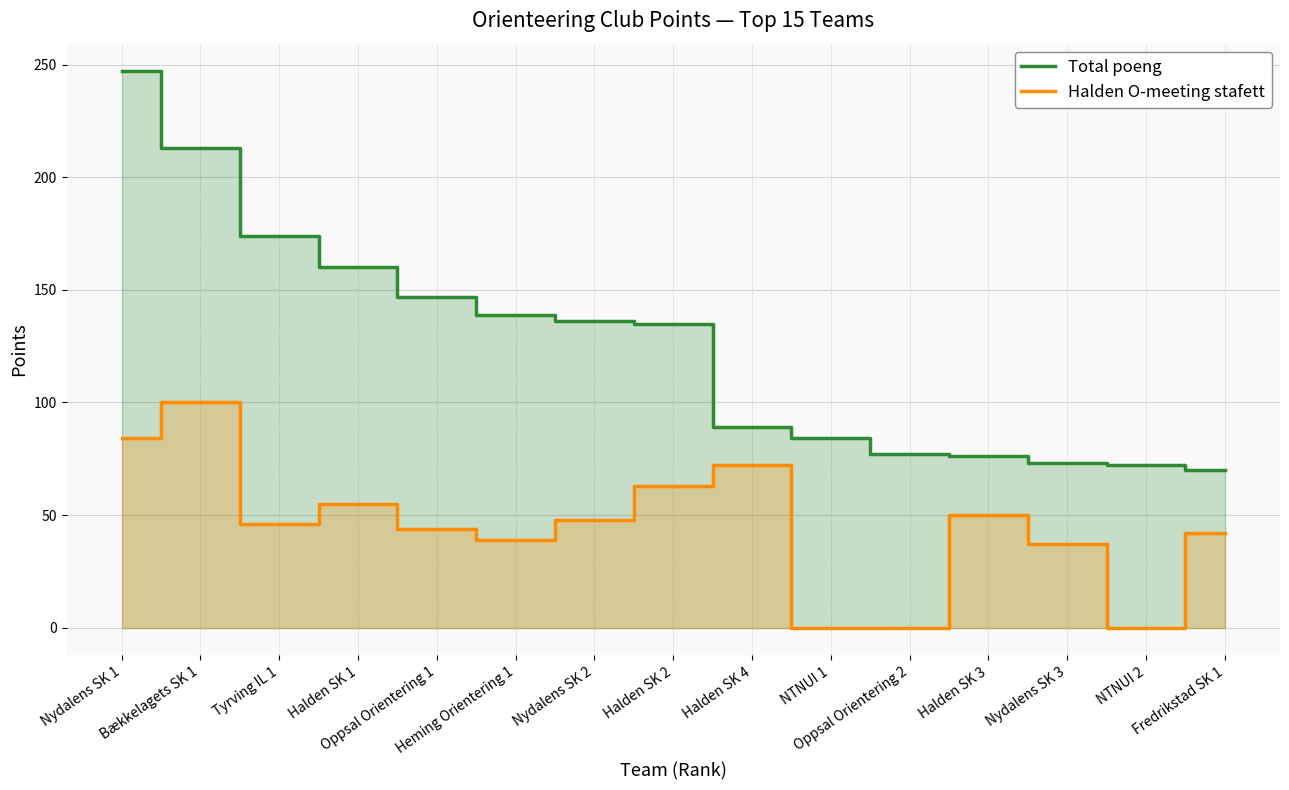

At which category is the sum across all series the highest?

Nydalens SK 1